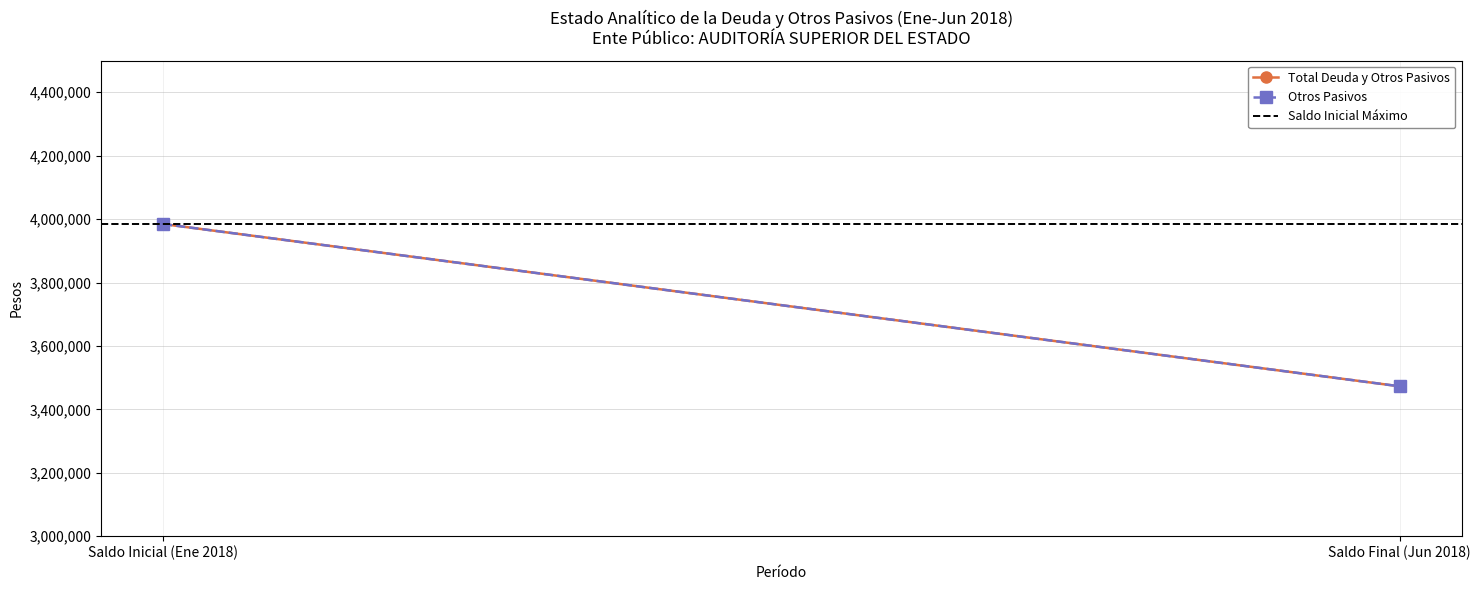

At which label does Otros Pasivos reach its peak?

Saldo Inicial (Ene 2018)